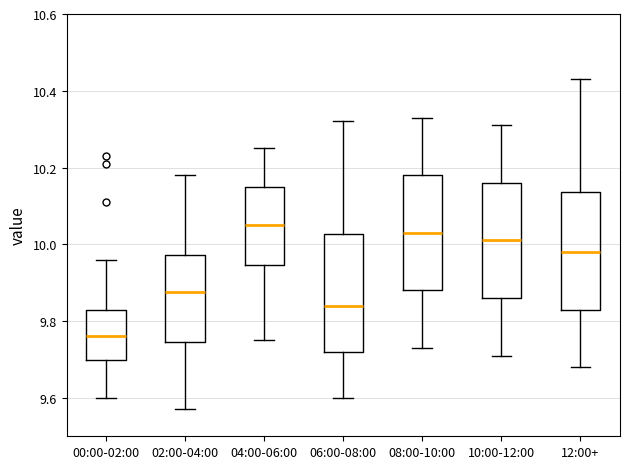

Reading left to right, transcribe this box plot: for each box, give where its median line is, the range the box spans, and where its two whiskers end, as read against the y-axis. The values are not printed on the chart, so give them approximately, as read against the axis.

00:00-02:00: median 9.76, box 9.70 to 9.84, whiskers 9.60 to 9.96
02:00-04:00: median 9.88, box 9.74 to 9.98, whiskers 9.58 to 10.18
04:00-06:00: median 10.06, box 9.94 to 10.16, whiskers 9.76 to 10.26
06:00-08:00: median 9.84, box 9.72 to 10.02, whiskers 9.60 to 10.32
08:00-10:00: median 10.04, box 9.88 to 10.18, whiskers 9.74 to 10.34
10:00-12:00: median 10.02, box 9.86 to 10.16, whiskers 9.72 to 10.32
12:00+: median 9.98, box 9.84 to 10.14, whiskers 9.68 to 10.44